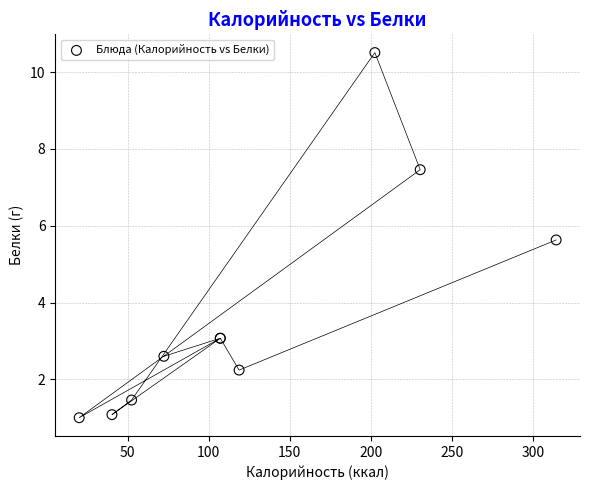

What Y value in the scatter plot is closest to 5?

5.6